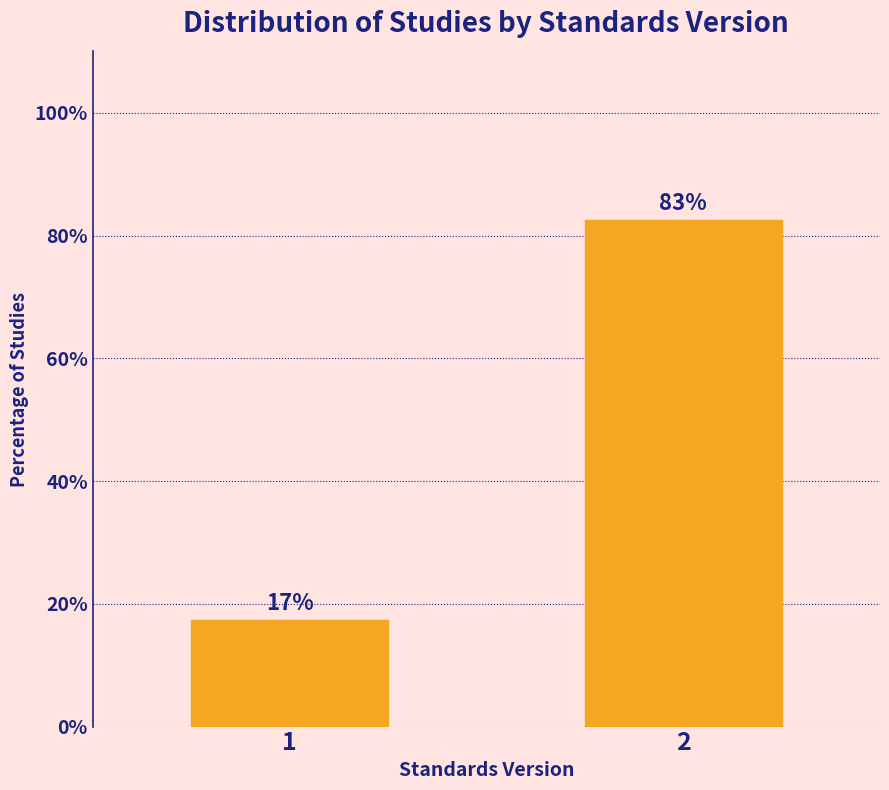

What is the greatest value displayed?

82.6